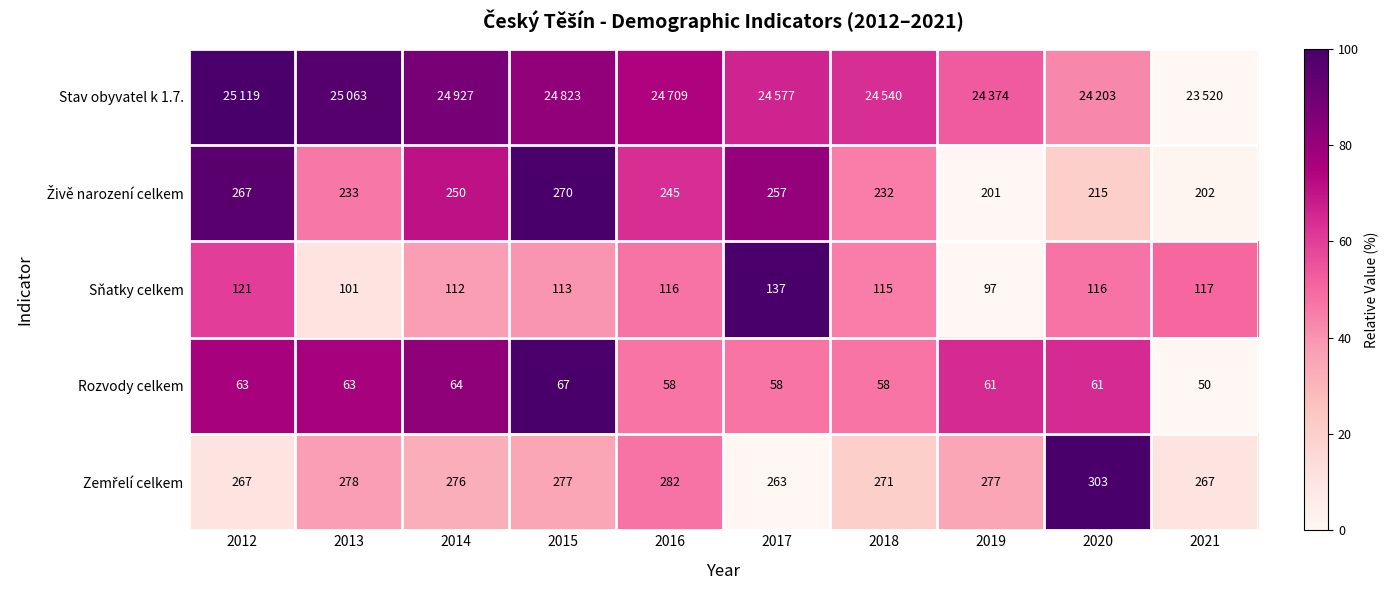

Is the value of Rozvody celkem at 2019 greater than the value of Sňatky celkem at 2020?

No